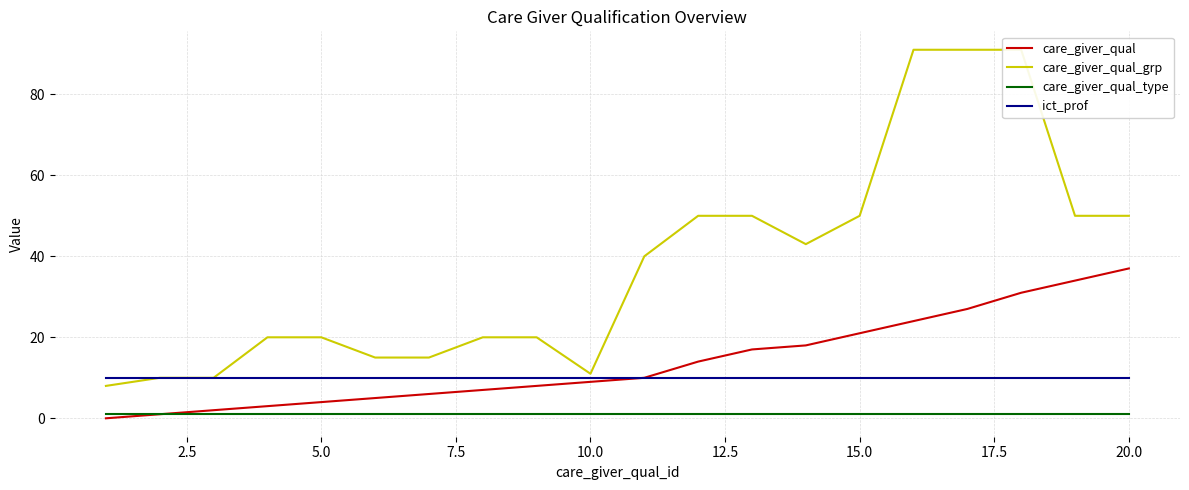

What is the lowest value of the ict_prof series?

10